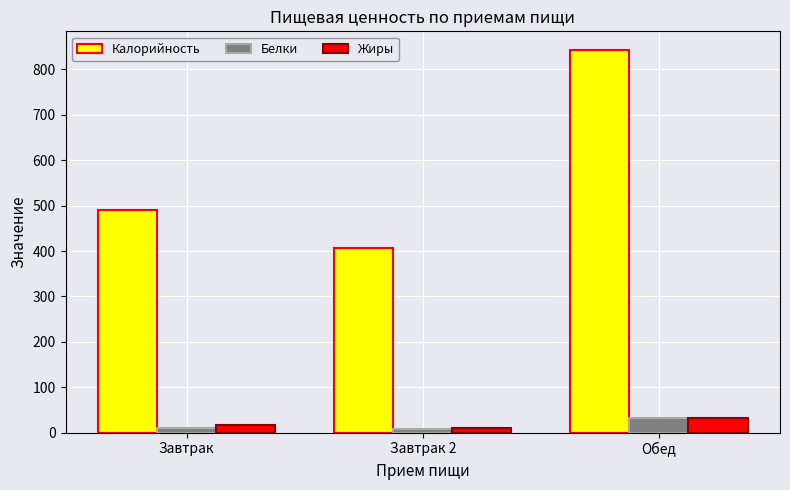

How many data points in Жиры are less than 15?

1